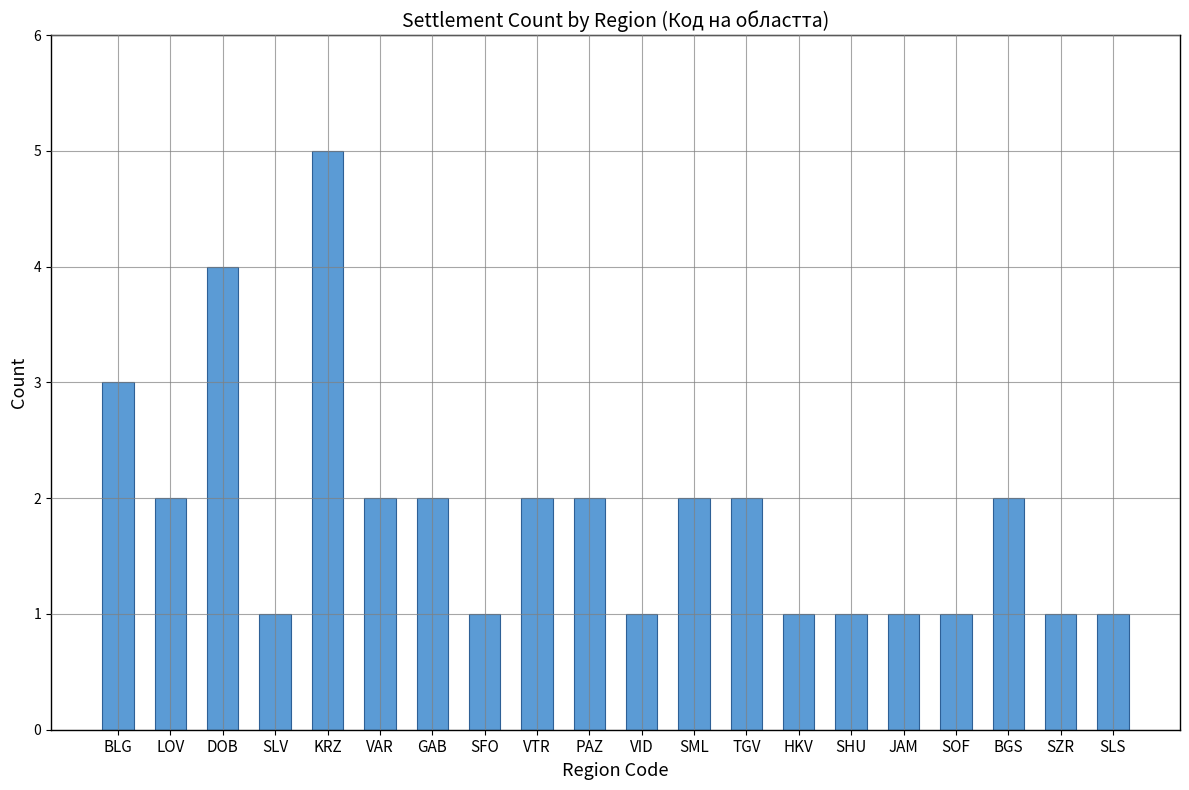

What is the label of the 13th bar from the left?

TGV